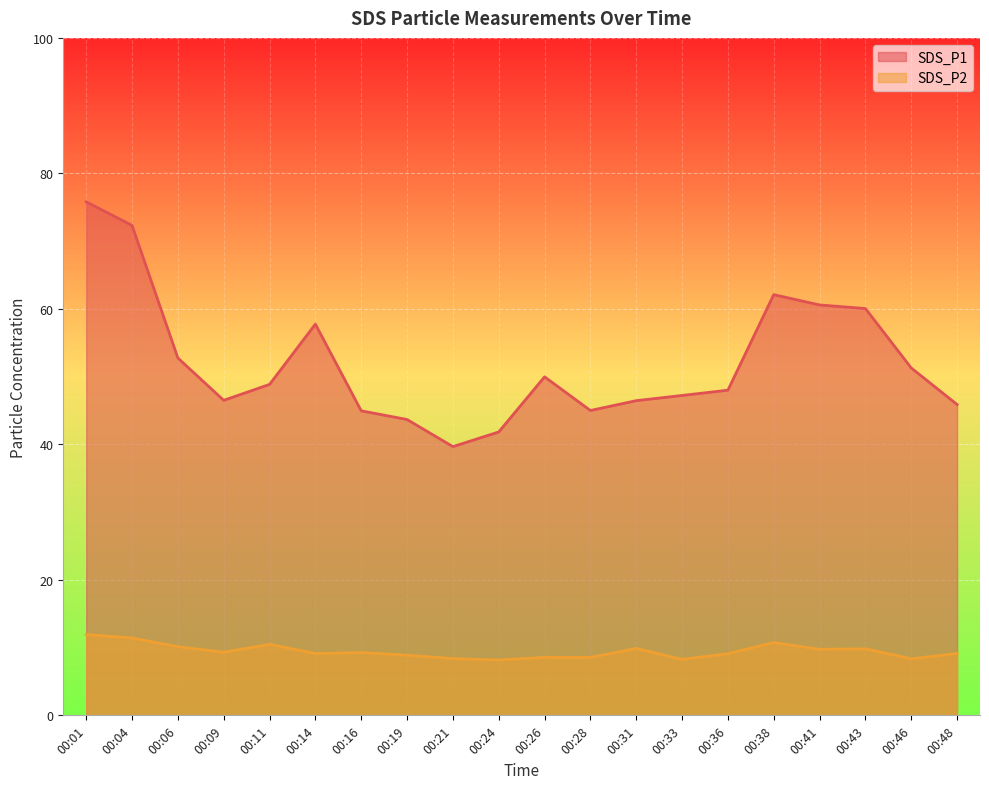

What is the spread (max minus min) of values at 00:21?

31.3